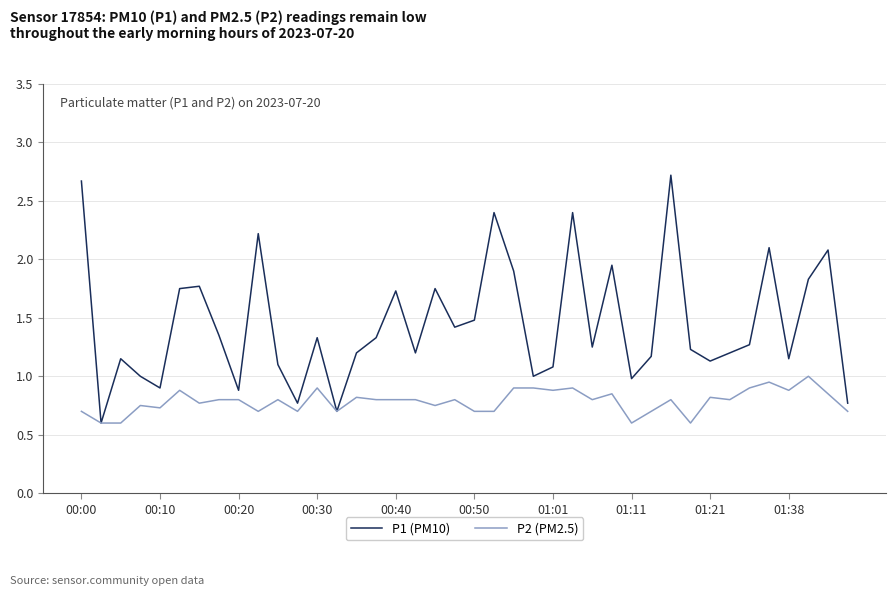

Which series has the largest total across all categories?

P1 (PM10)